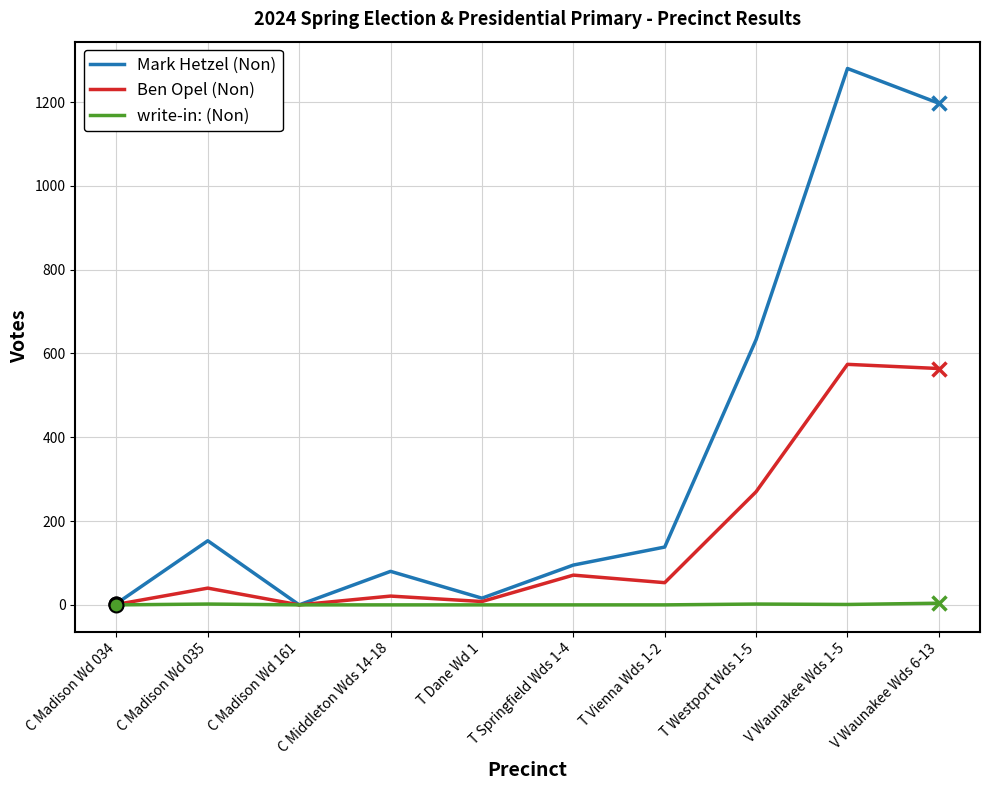

In Ben Opel (Non), how many points are higher than both neighbors (excluding endpoints)?

4